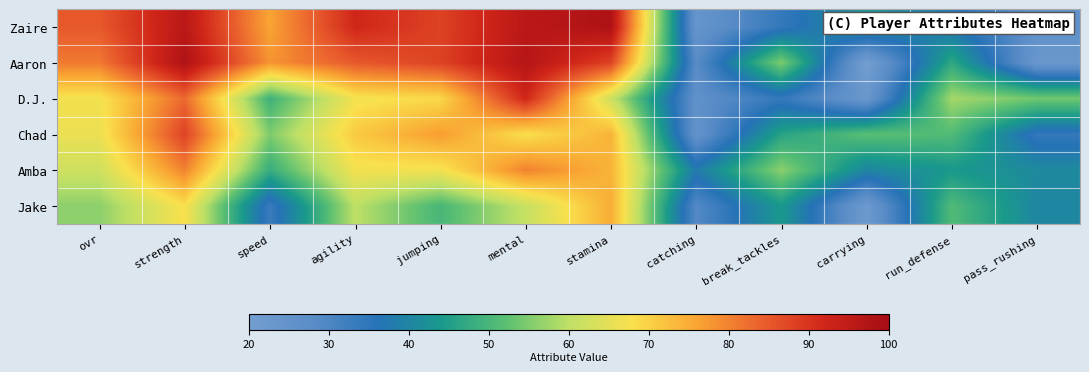

Rank the series by their maximum value, from lowest to highest.

Jake, Amba, Chad, D.J., Zaire, Aaron